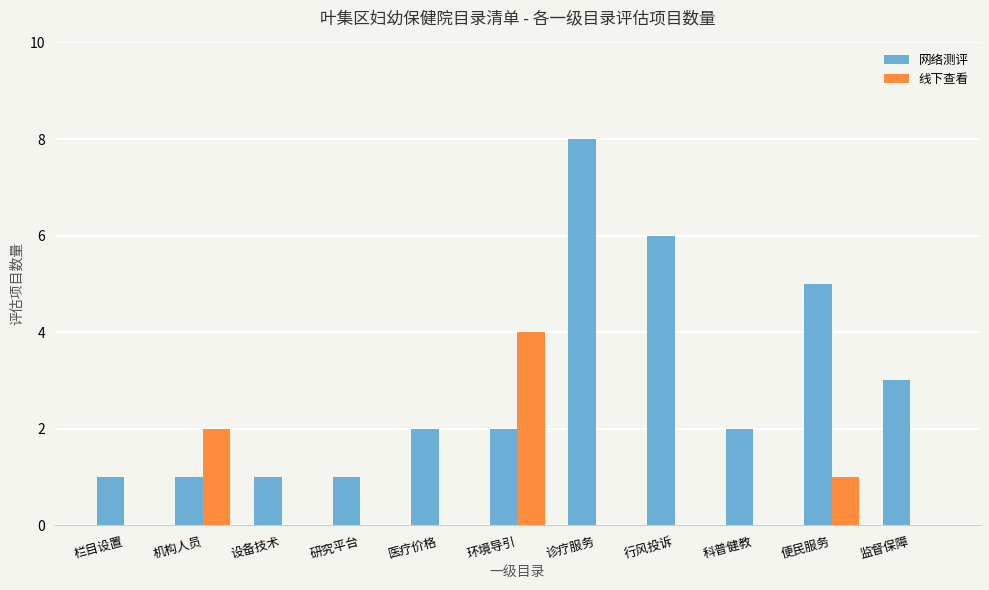

What are all the series names shown in the legend?

网络测评, 线下查看